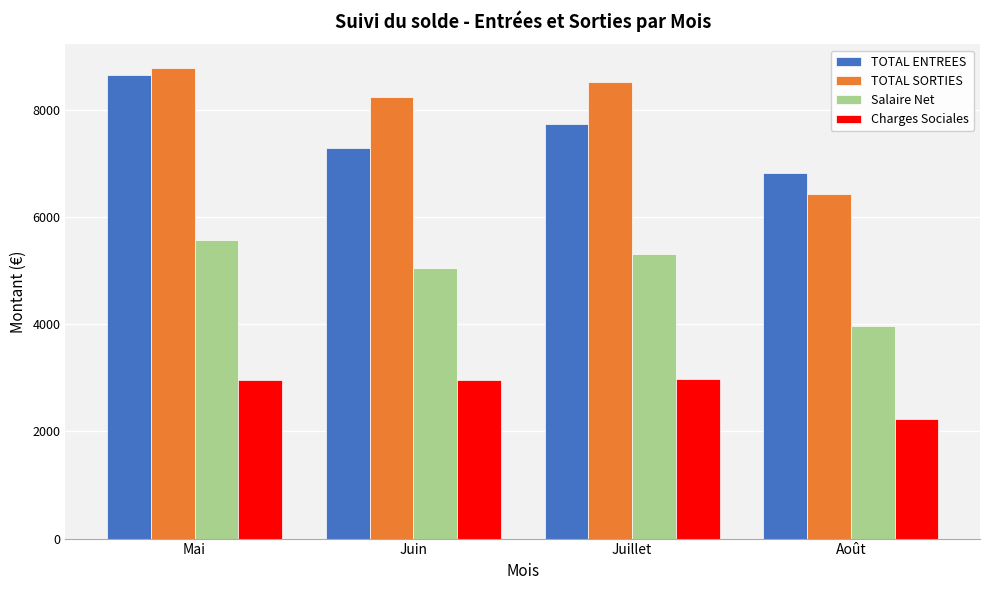

What is the value of the TOTAL SORTIES bar at the 1st from the left?

8789.4